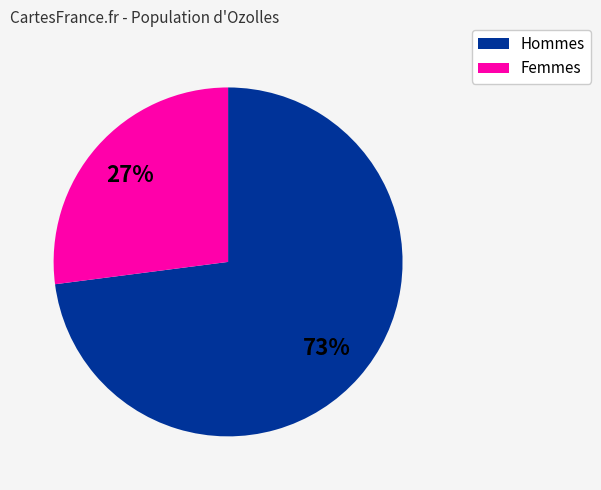

How many segments does this pie chart have?

2